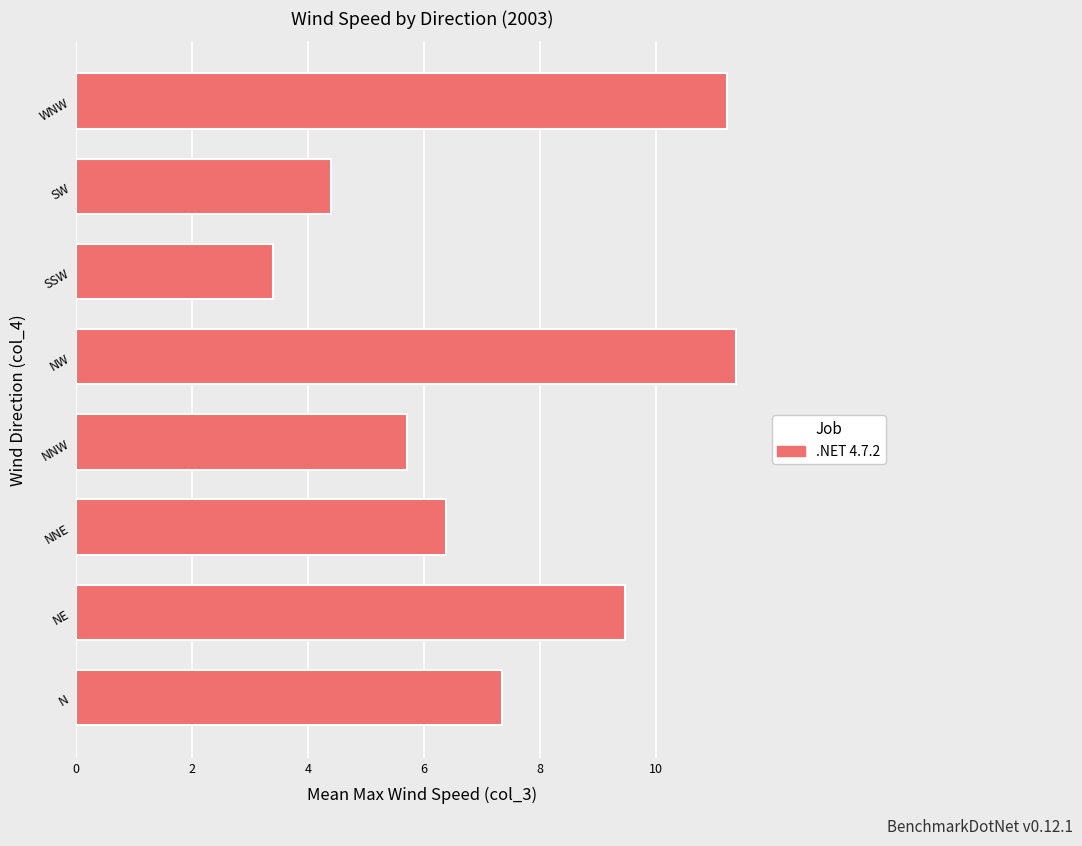

Does the chart contain any negative values?

No